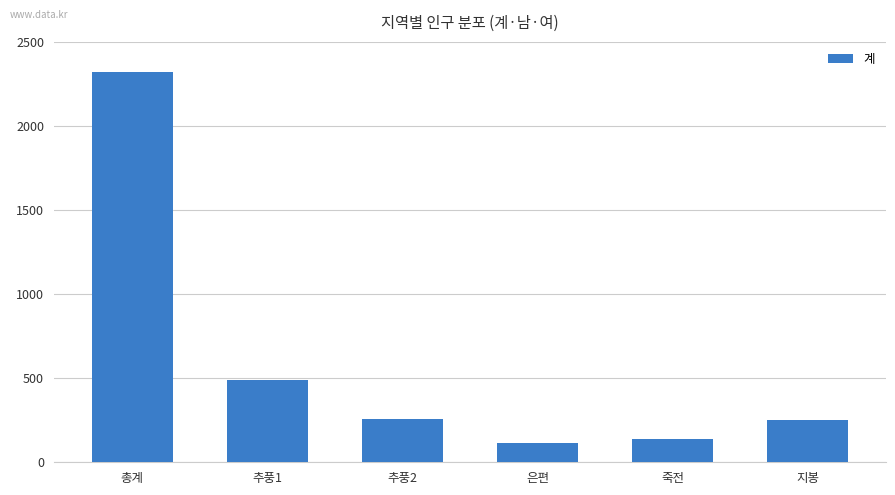

What is the value of the 4th bar from the left?

112